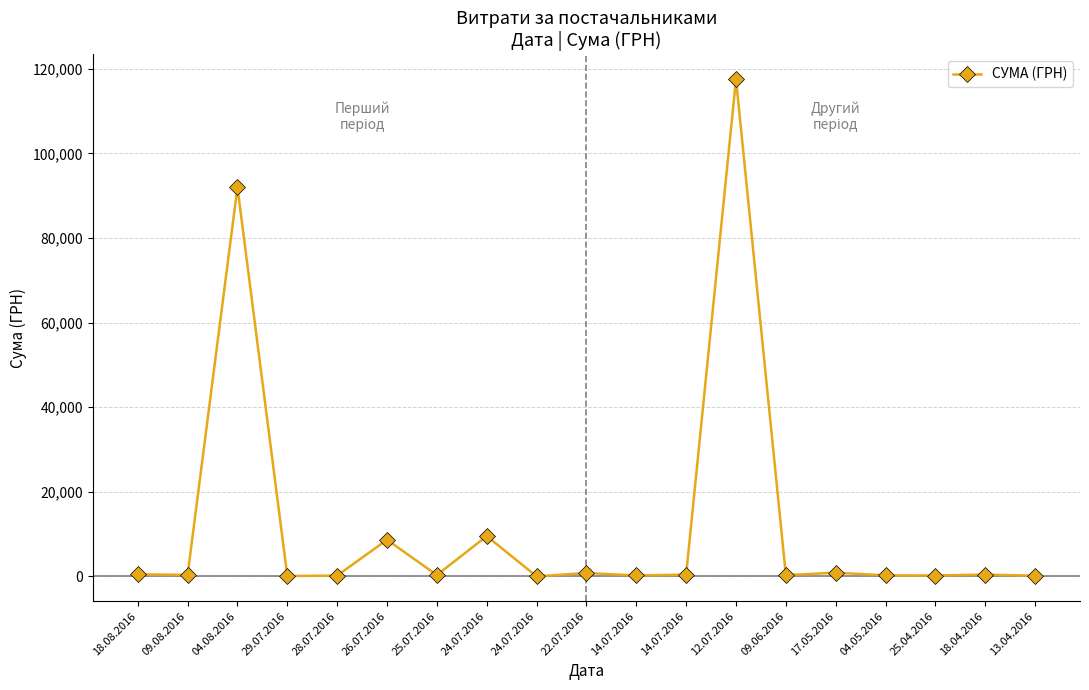

Is it true that the value at 18.04.2016 is 116.8?

False